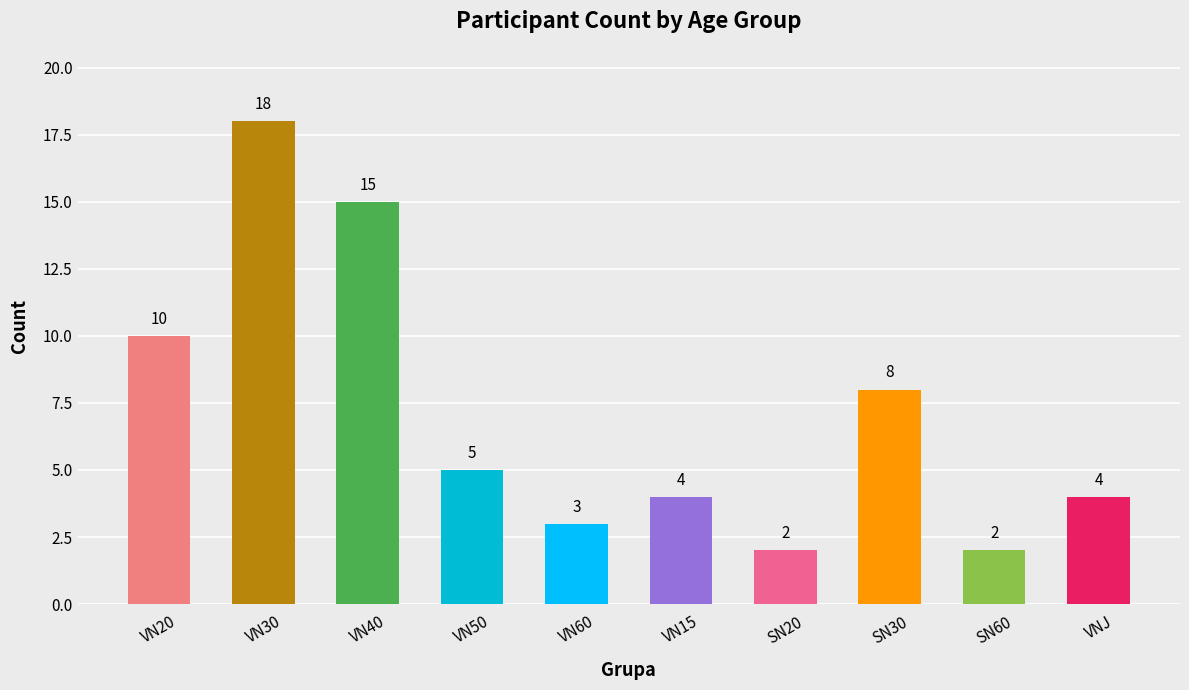

What is the value of the 9th bar from the left?

2